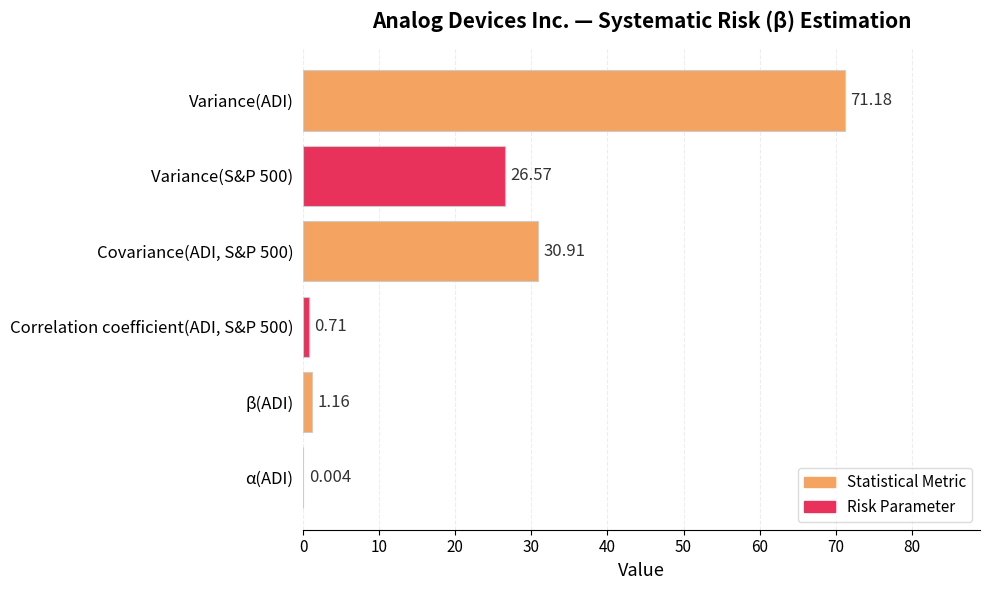

Between β(ADI) and Variance(ADI), which is larger?

Variance(ADI)